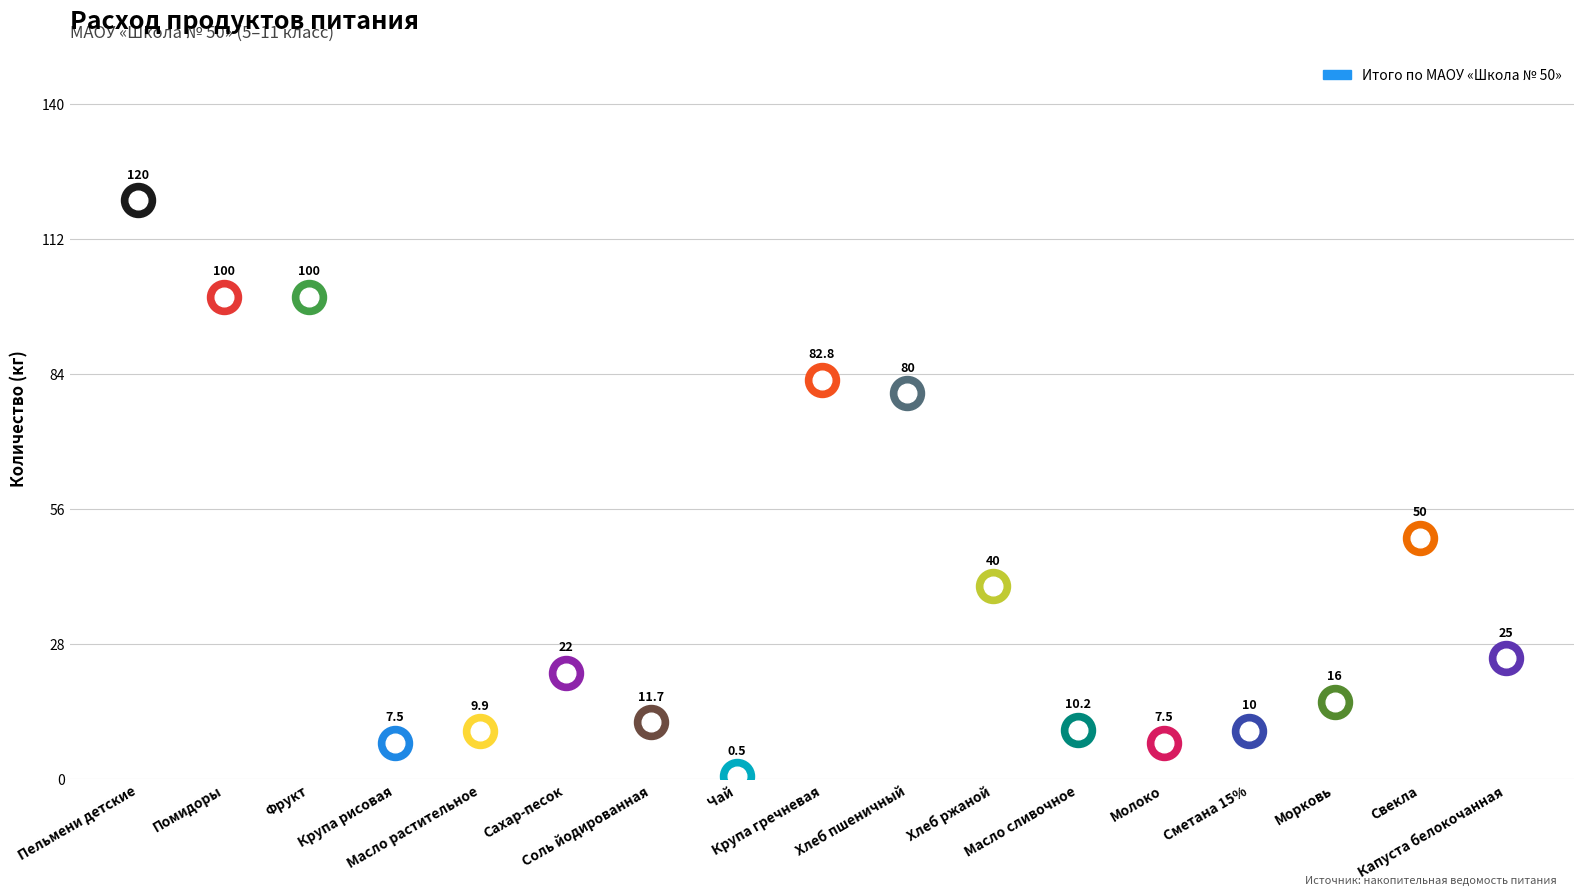

At which category is the sum across all series the highest?

Пельмени детские